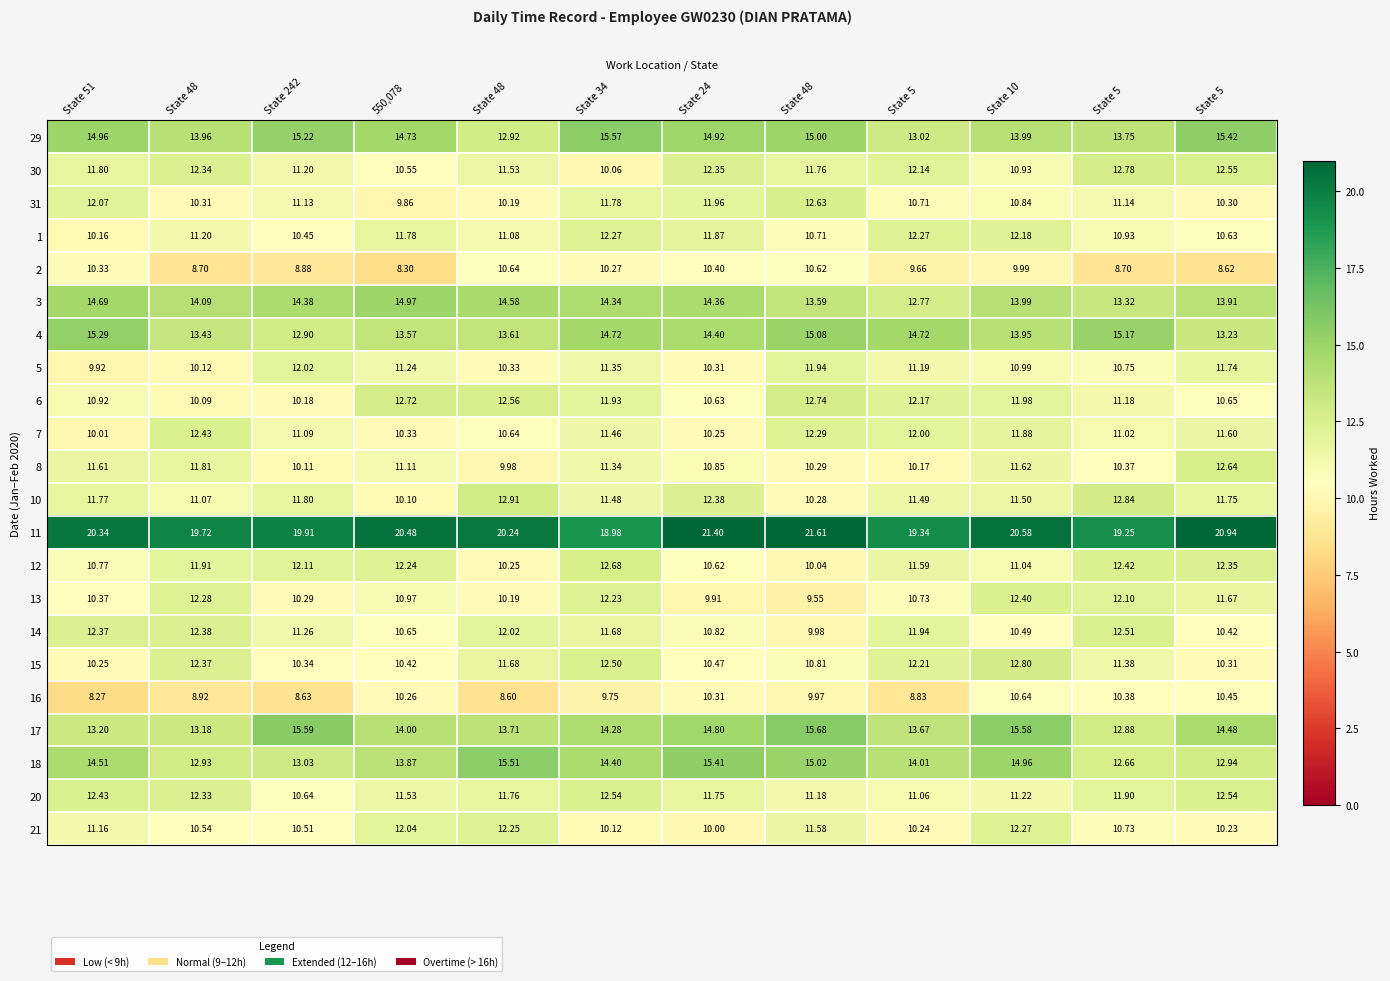

At State 34, list the series in order from largest to smallest.

11, 29, 4, 18, 3, 17, 12, 20, 15, 1, 13, 6, 31, 14, 10, 7, 5, 8, 2, 21, 30, 16